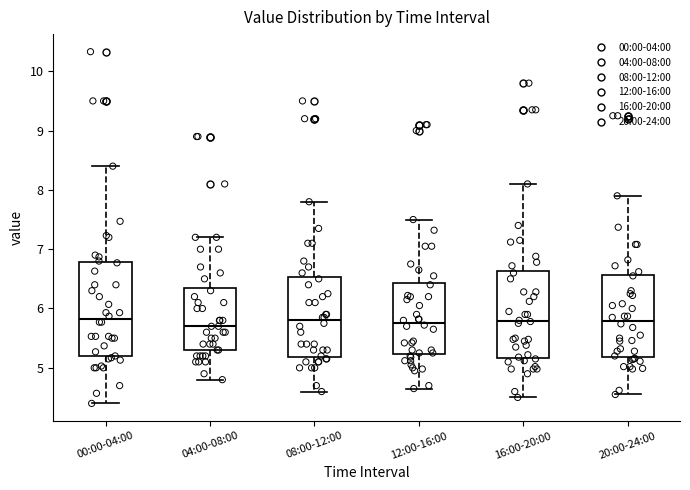

Which box is the tallest, from its lower edge to its upper edge?

00:00-04:00